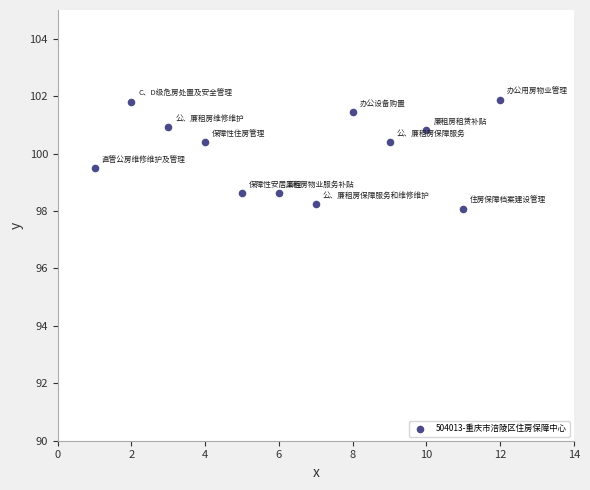

What is the average X value?

6.5